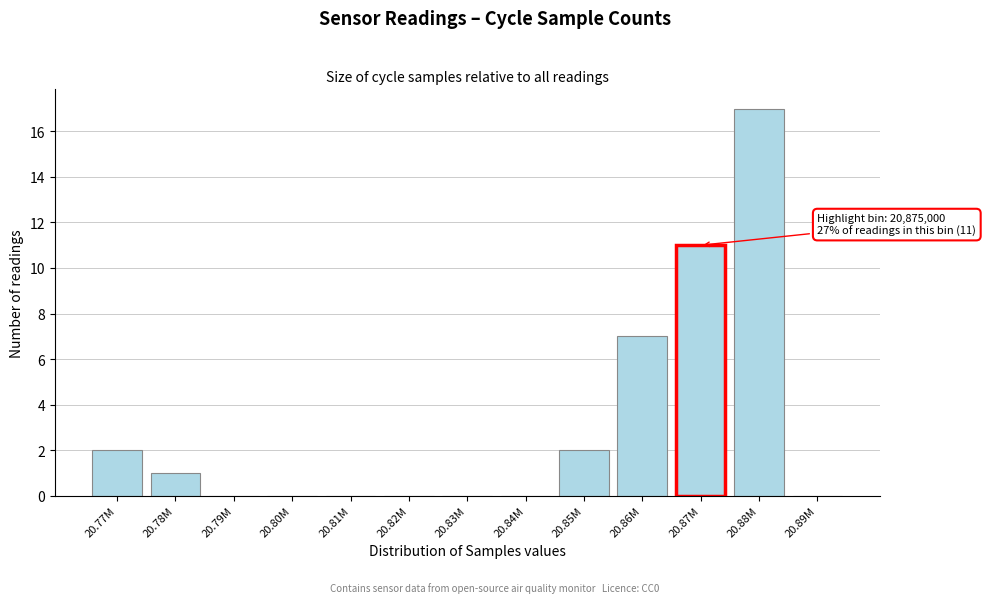

Reading right to left, list all the values displayed in this chart.

20.89M=0	20.88M=17	20.87M=11	20.86M=7	20.85M=2	20.84M=0	20.83M=0	20.82M=0	20.81M=0	20.80M=0	20.79M=0	20.78M=1	20.77M=2